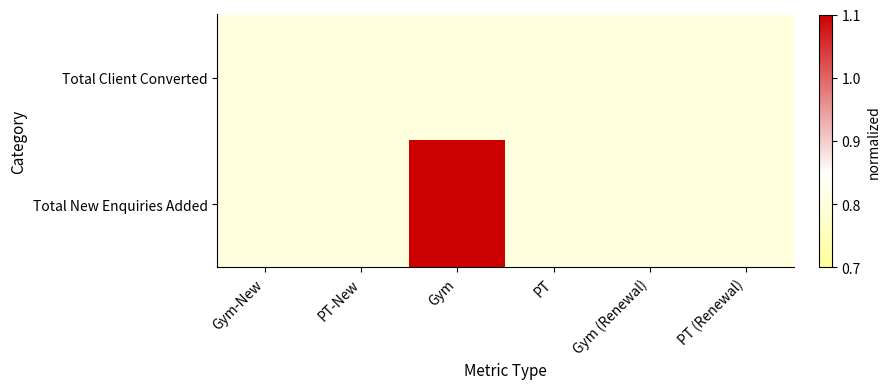

Which series has the largest total across all categories?

Total New Enquiries Added